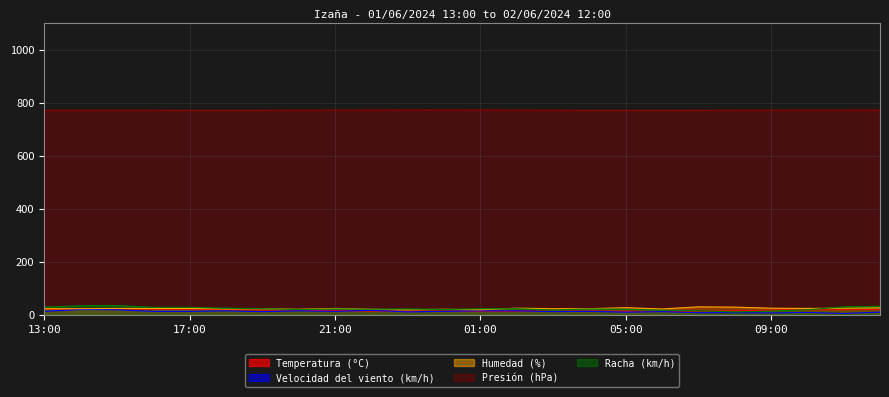

What is the difference between the maximum and minimum values in the Temperatura (°C) series?

8.6